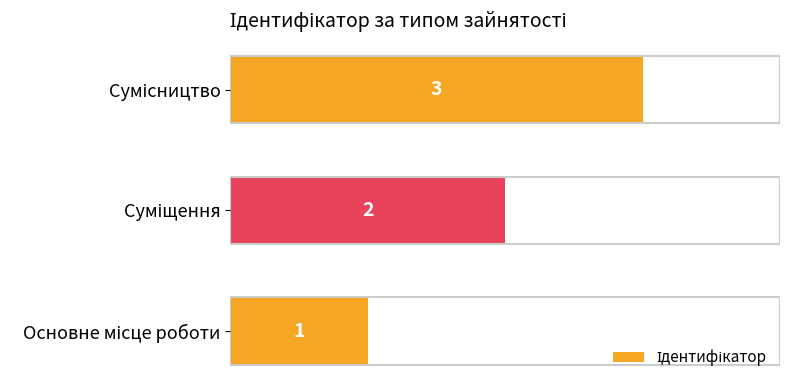

How many values are between 1 and 3?

3